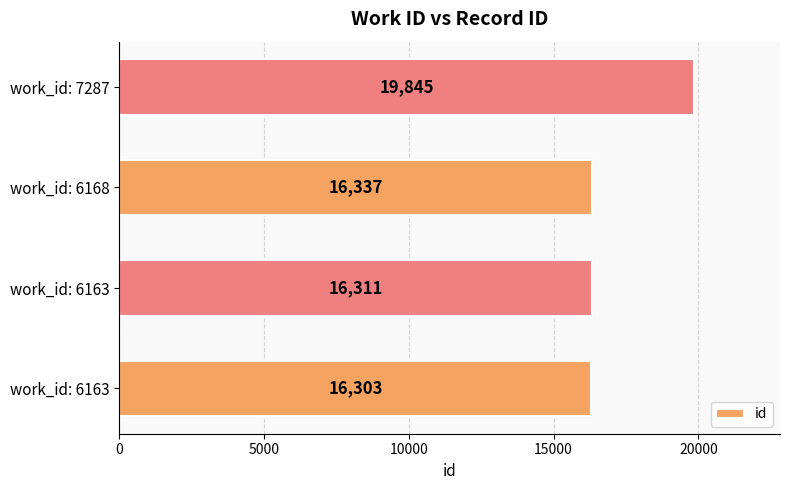

How many values are below 16337?

2